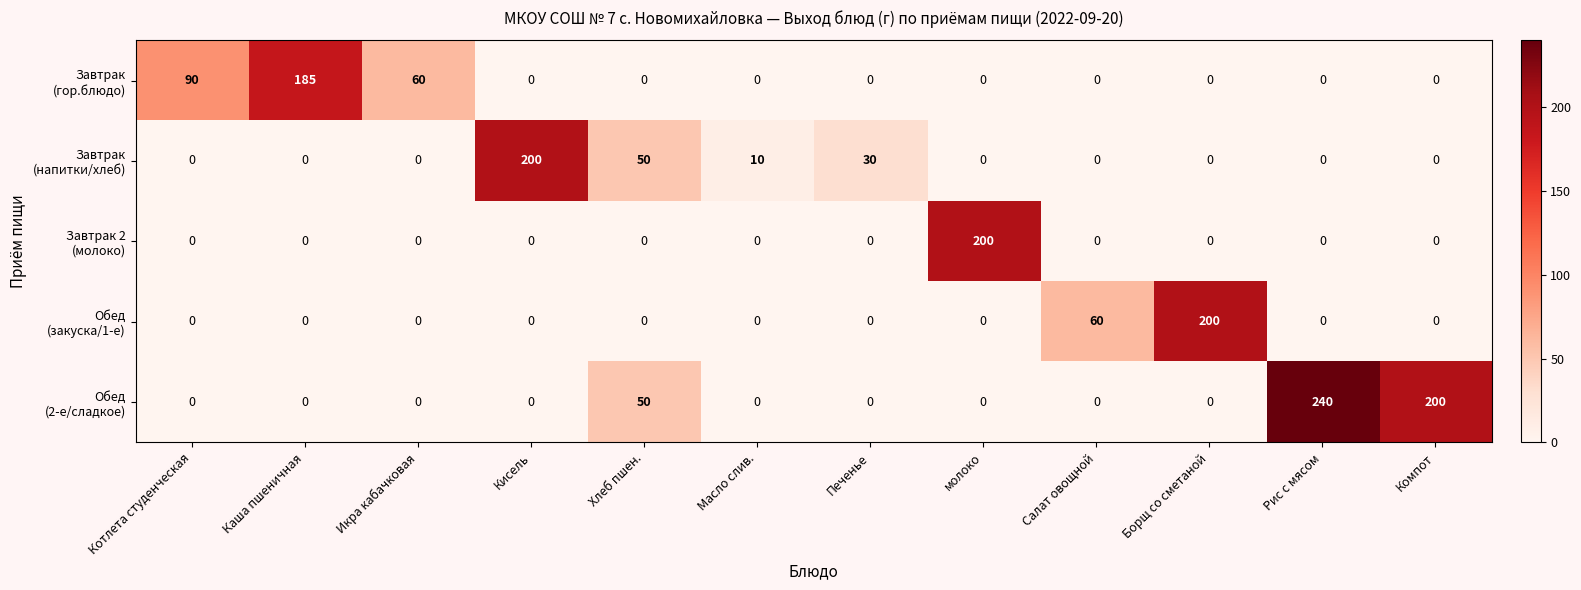

Which category has the highest value across all series?

Рис с мясом